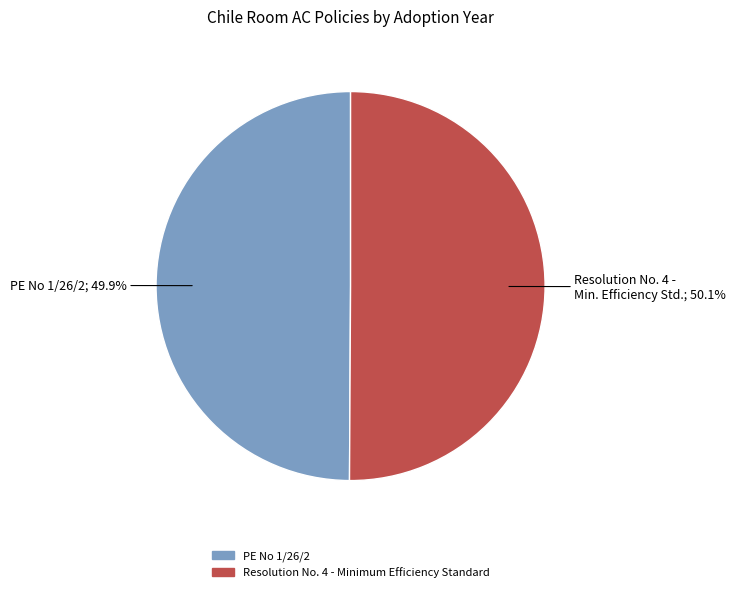

Approximately how many times larger is the value at Resolution No. 4 - Minimum Efficiency Standard compared to PE No 1/26/2?

1.0